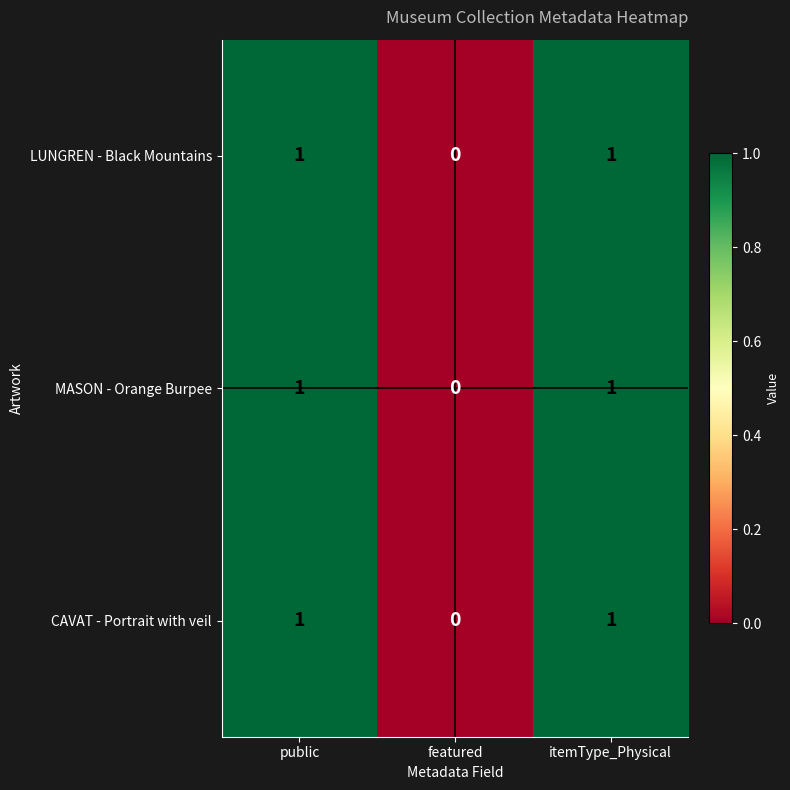

How many MASON - Orange Burpee values are between 0 and 1?

3